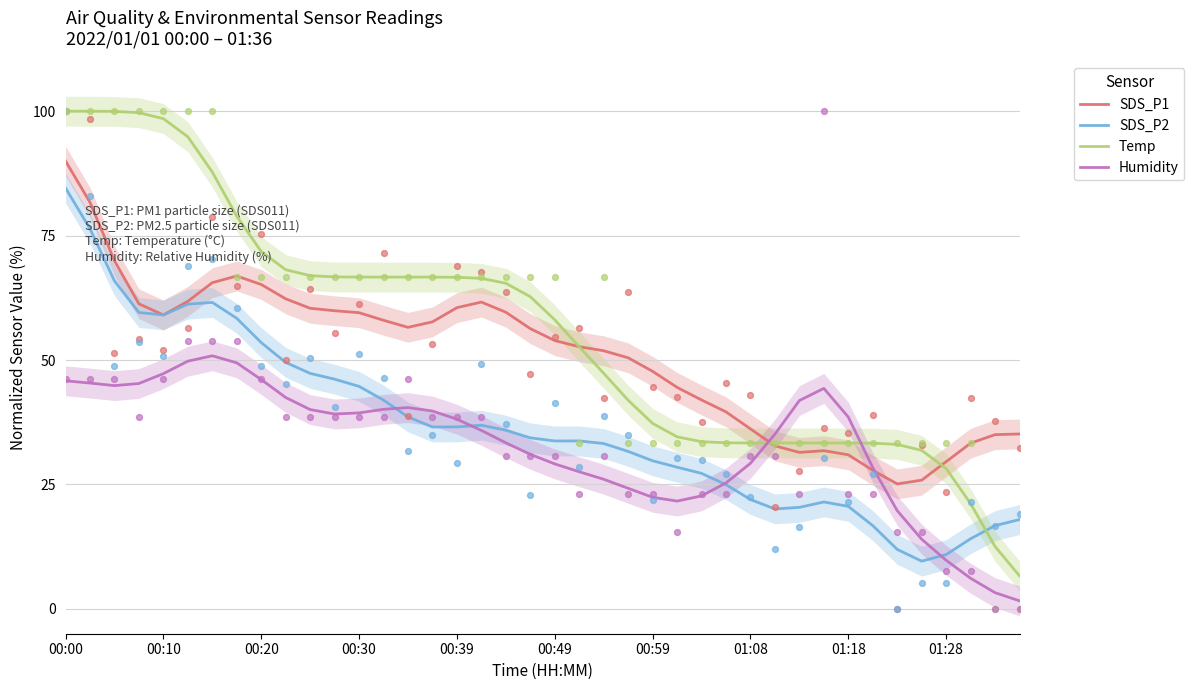

Which series contains the highest Y value?

Temp